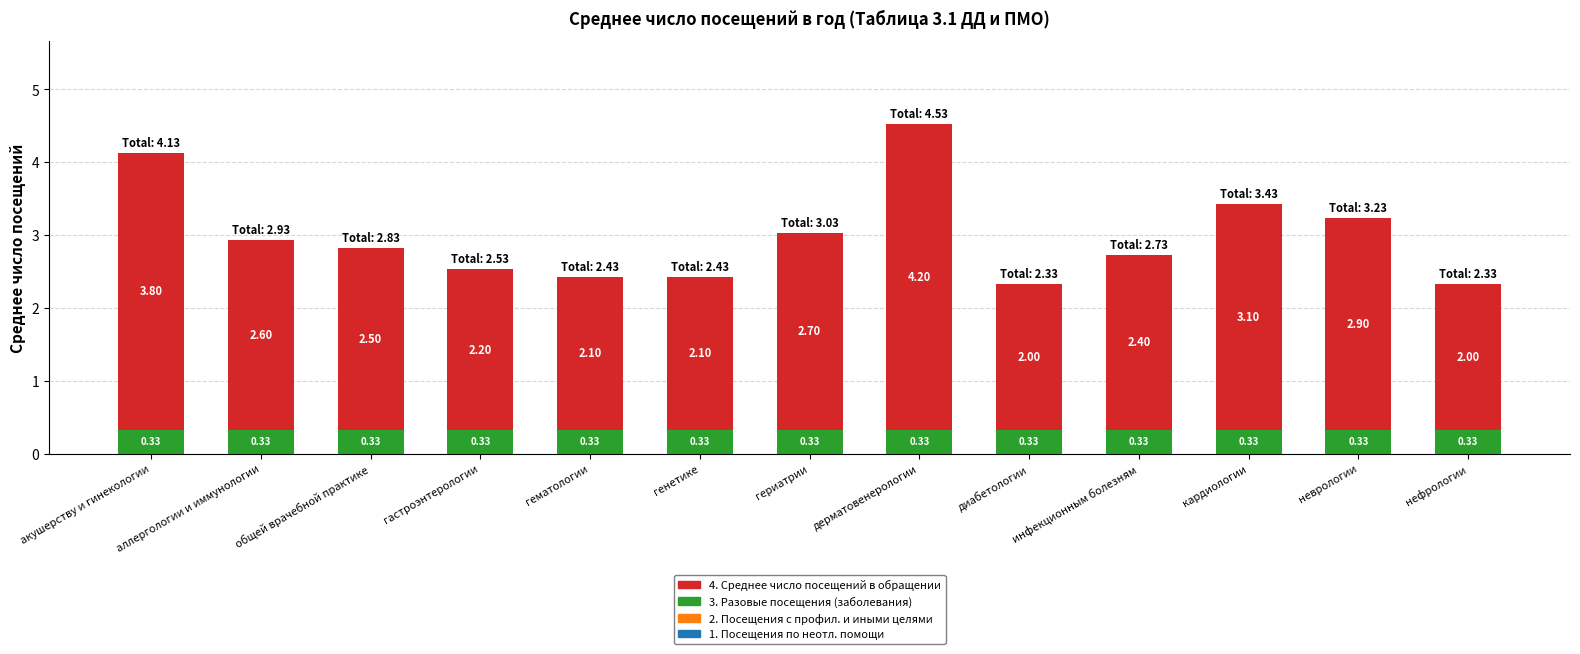

What is the sum of the 3. Разовые посещения (заболевания) values at гастроэнтерологии and гематологии?

0.7